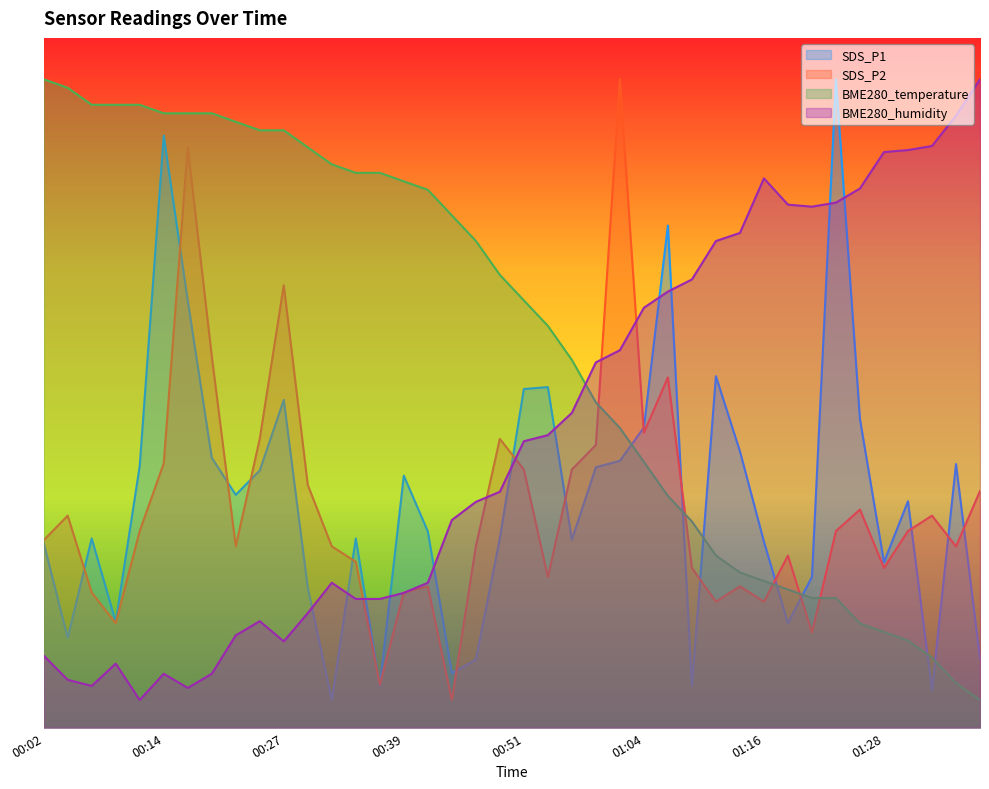

What is the smallest value displayed?

2.0